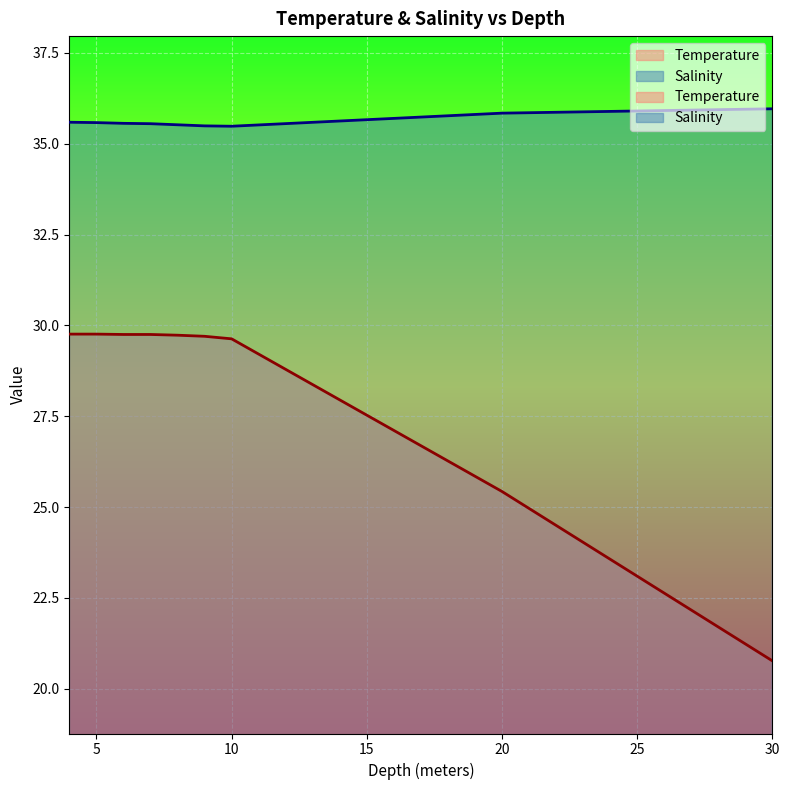

What is the label of the 2nd point from the left?

5.0